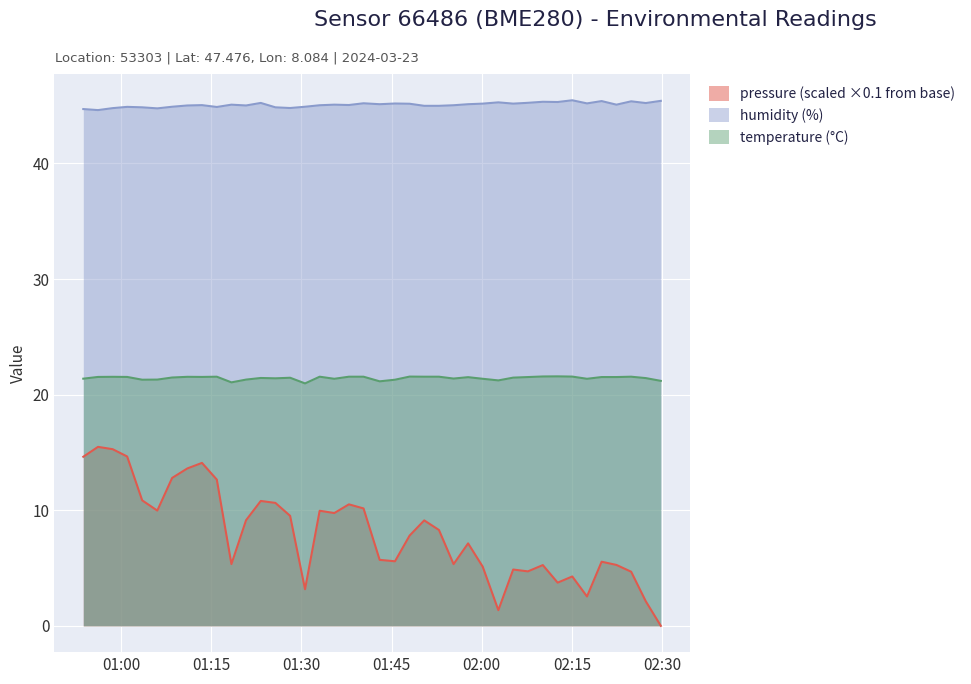

Rank the series by their maximum value, from lowest to highest.

pressure (scaled ×0.1 from base), temperature (°C), humidity (%)